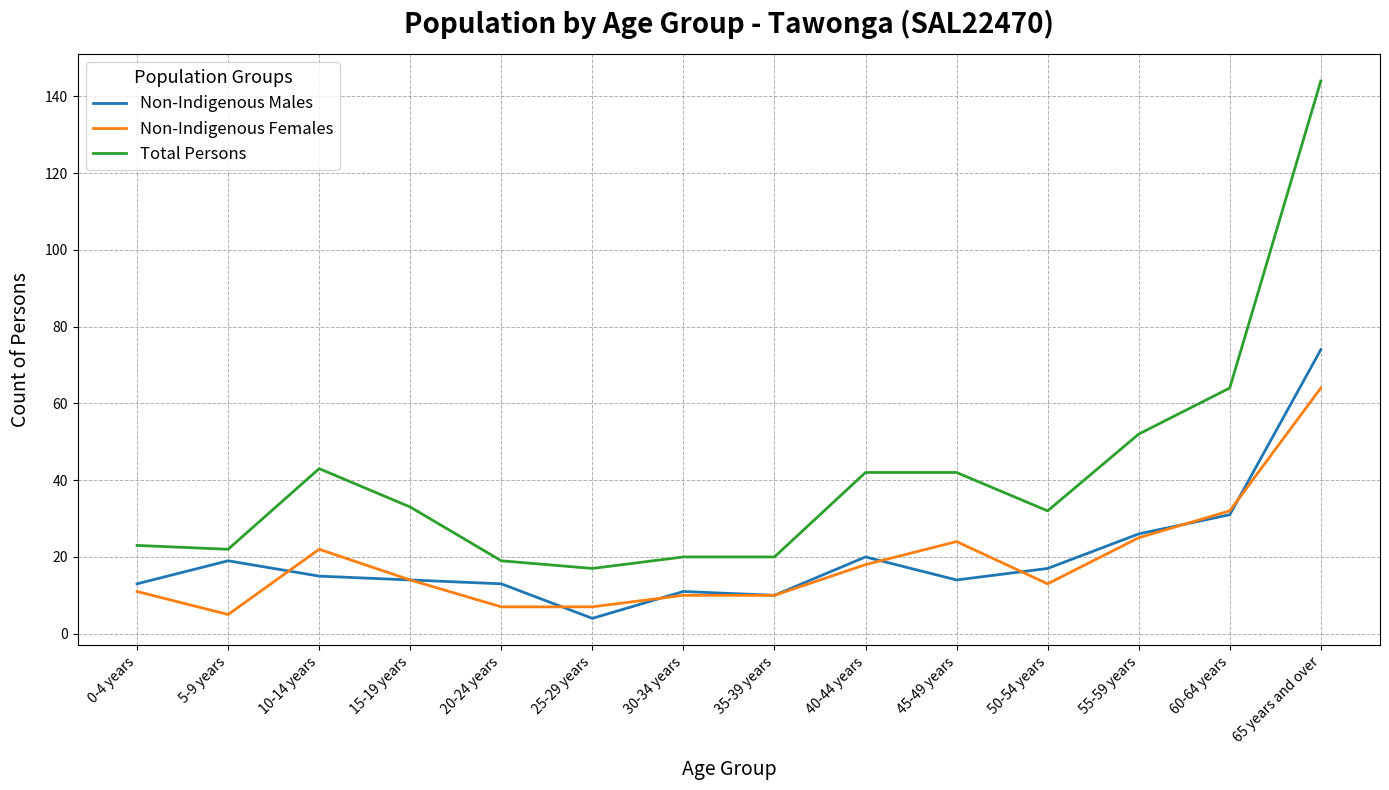

The Non-Indigenous Females series shows 21 at 15-19 years. True or false?

False